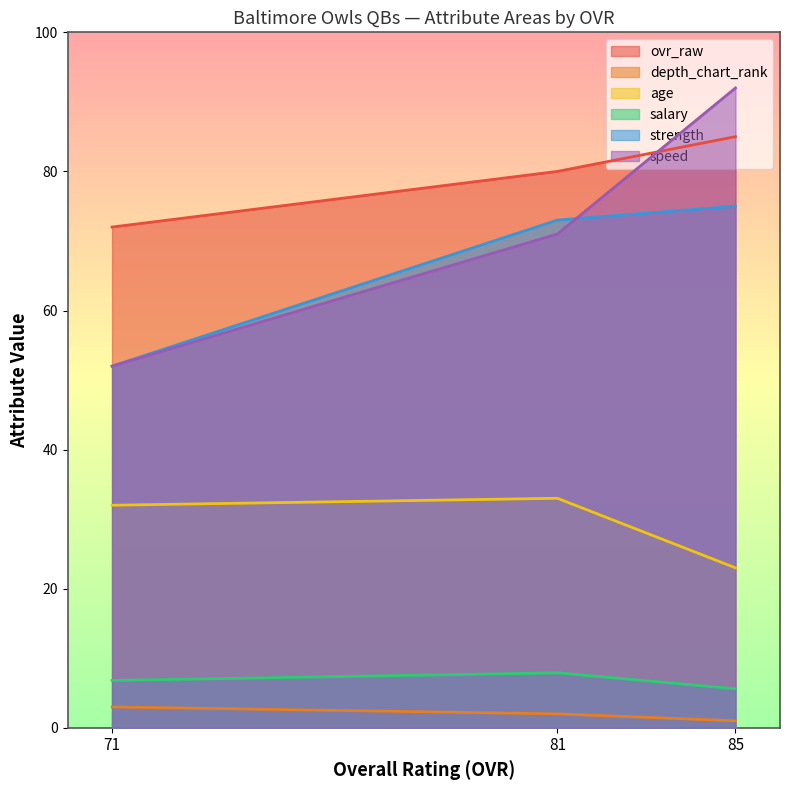

Which series has the largest total across all categories?

ovr_raw